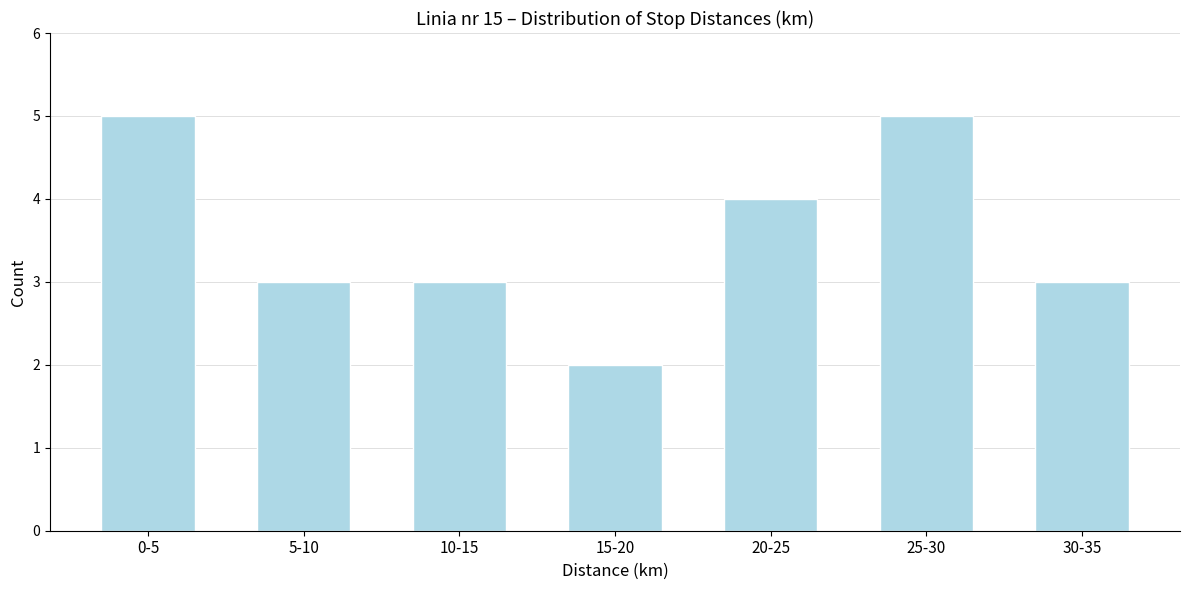

Reading left to right, extract all data points from this chart.

0-5=5	5-10=3	10-15=3	15-20=2	20-25=4	25-30=5	30-35=3